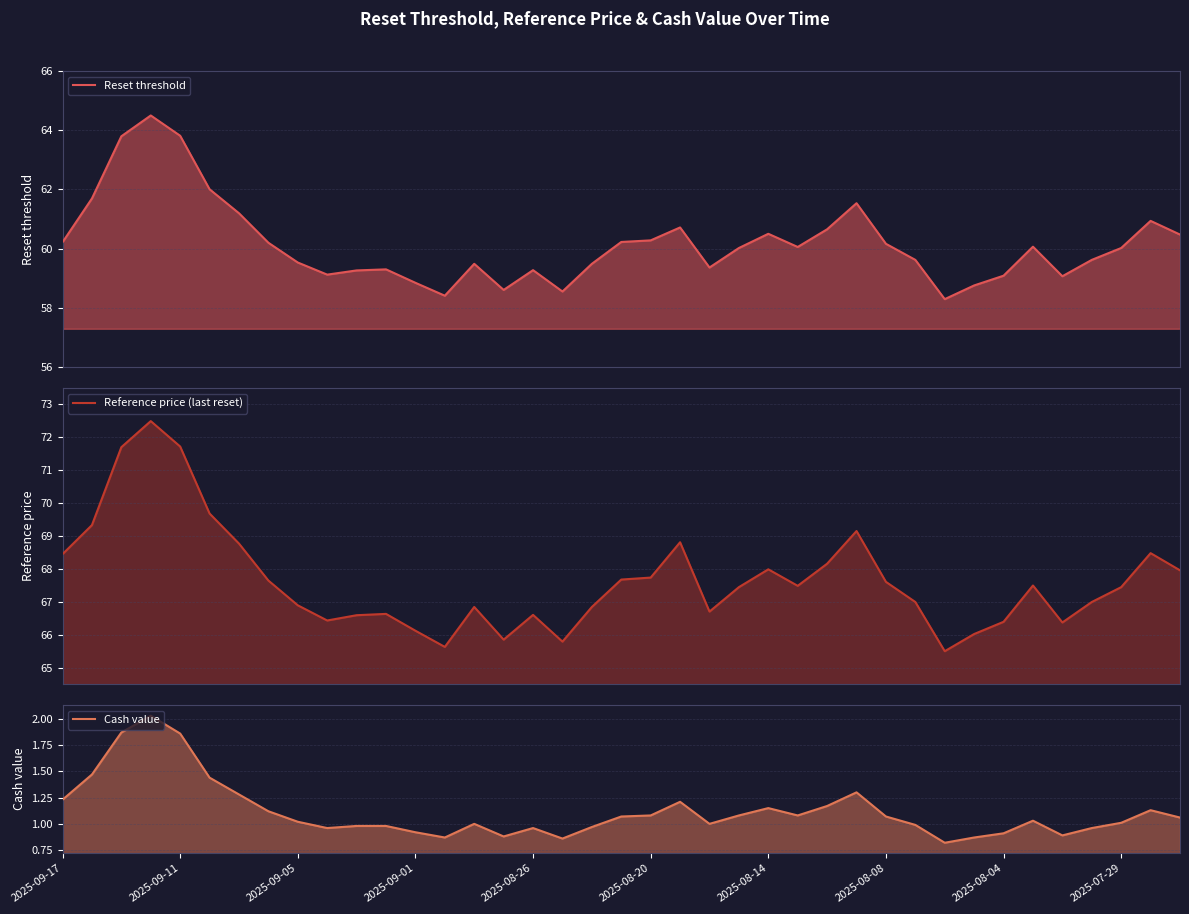

What position from the right is 31?

8